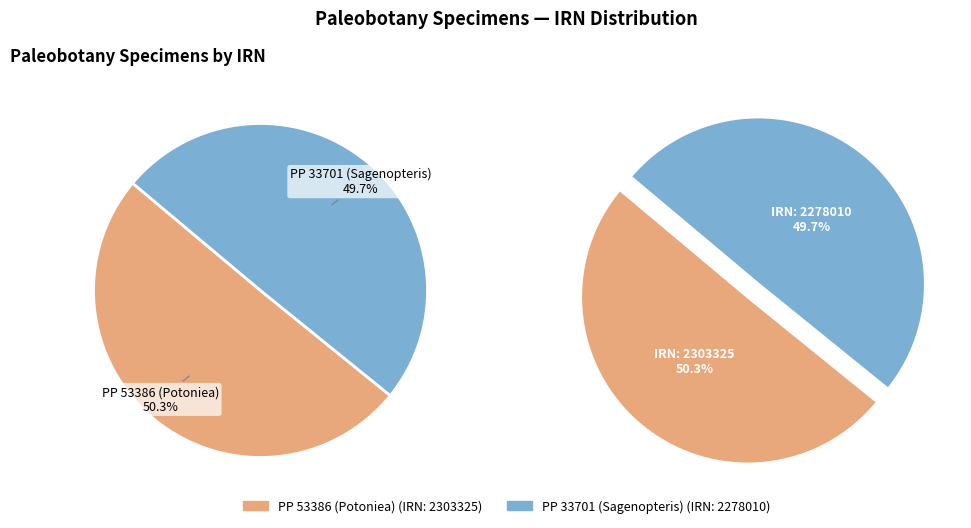

To the nearest percent, what portion does PP 33701 (Sagenopteris) represent?

50%